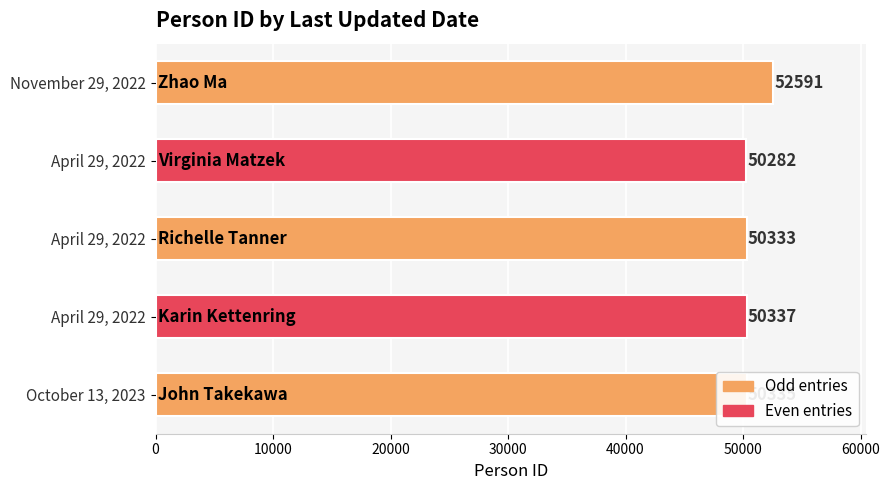

Does the chart contain any negative values?

No